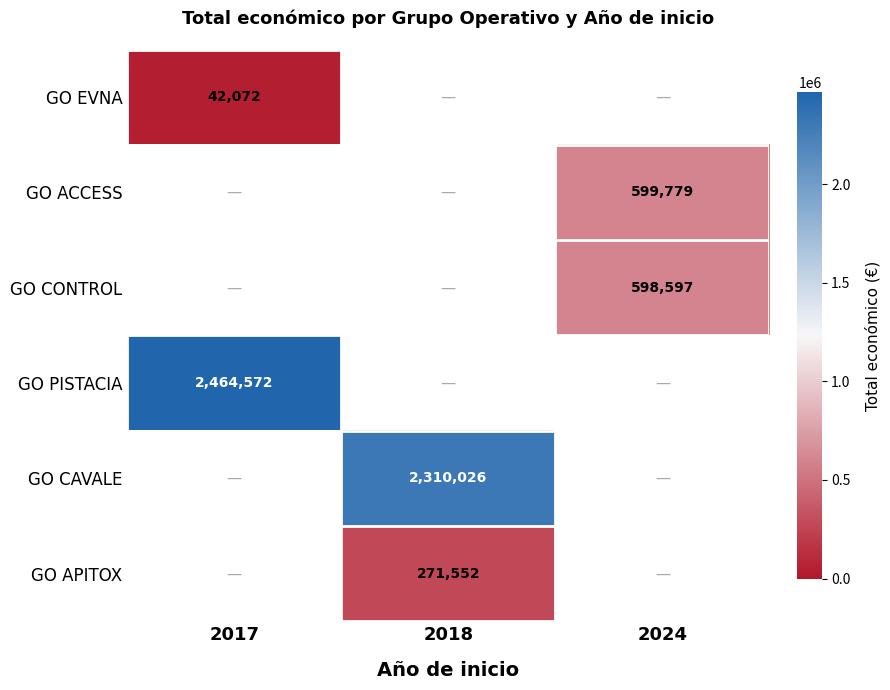

The value of GO EVNA at 2017 is 42072. True or false?

True